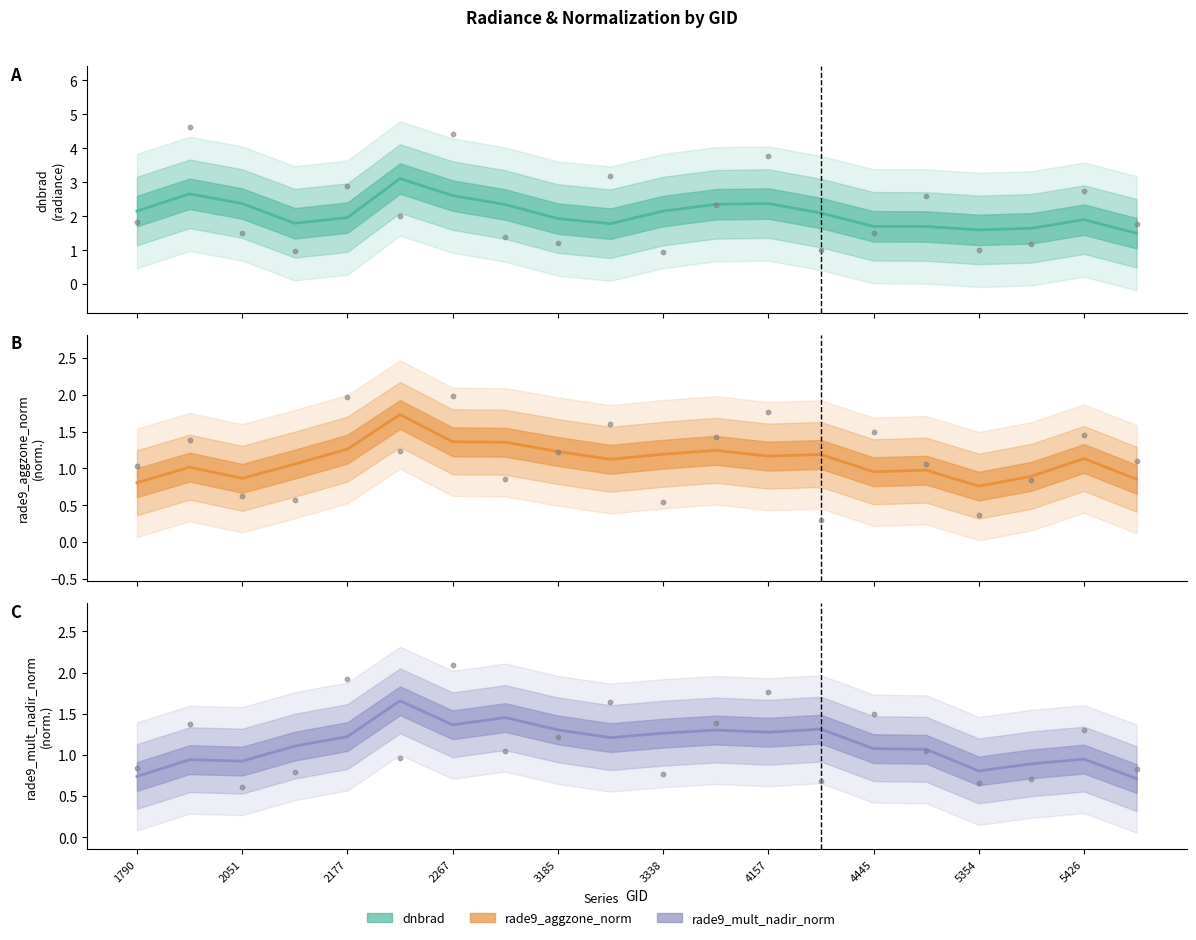

Is the value of dnbrad (smoothed) at 3185 greater than the value of rade9_aggzone_norm (smoothed) at 13?

Yes